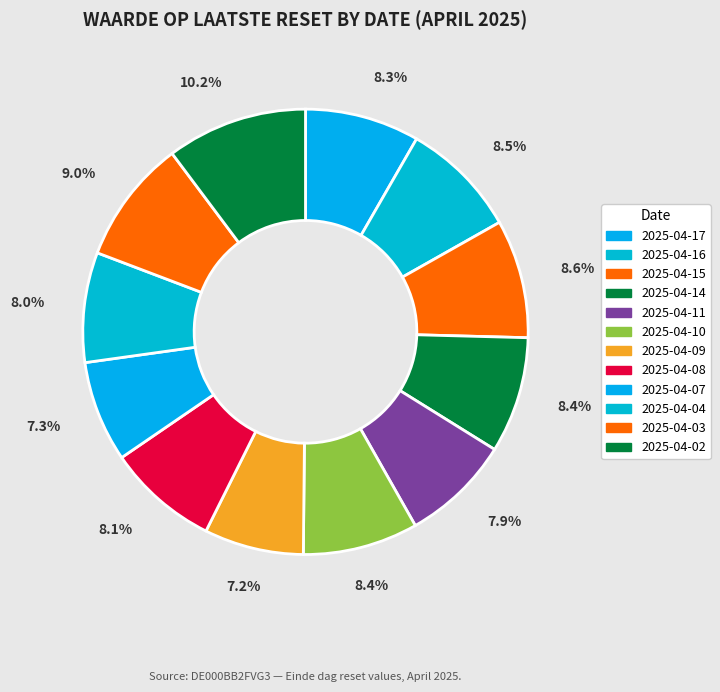

What percentage is the 2025-04-11 slice, to the nearest percent?

8%